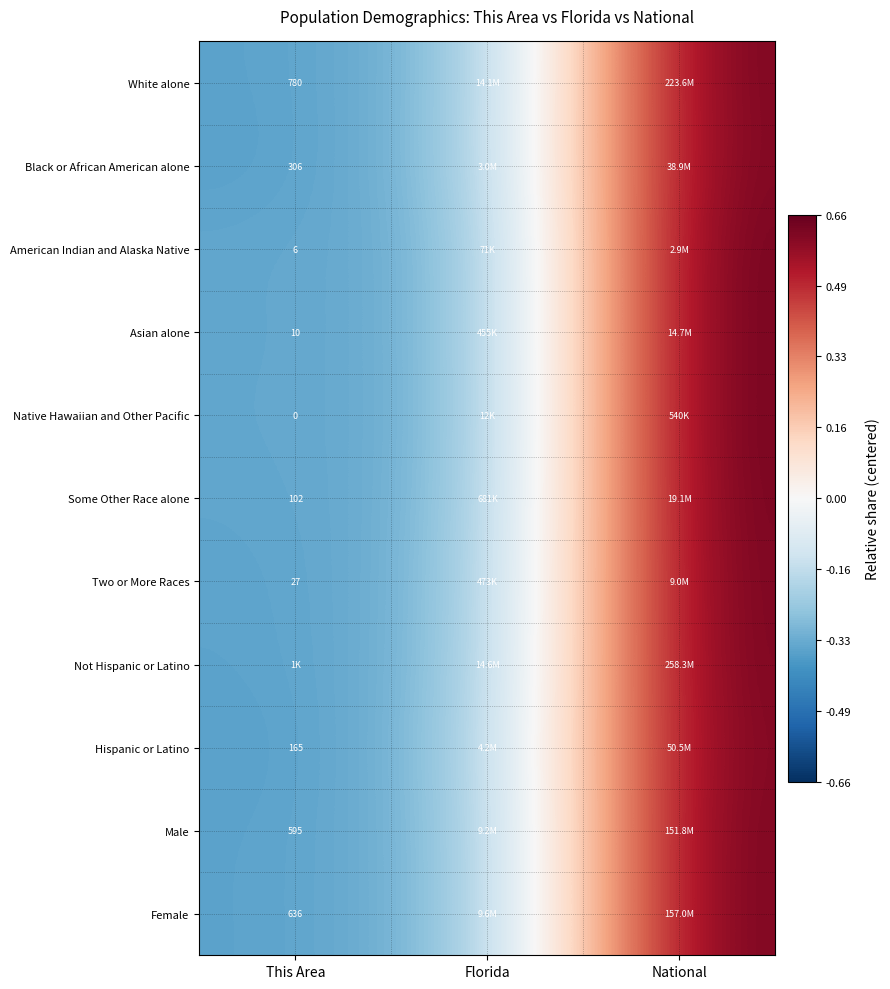

How many values in Male are below zero?

2